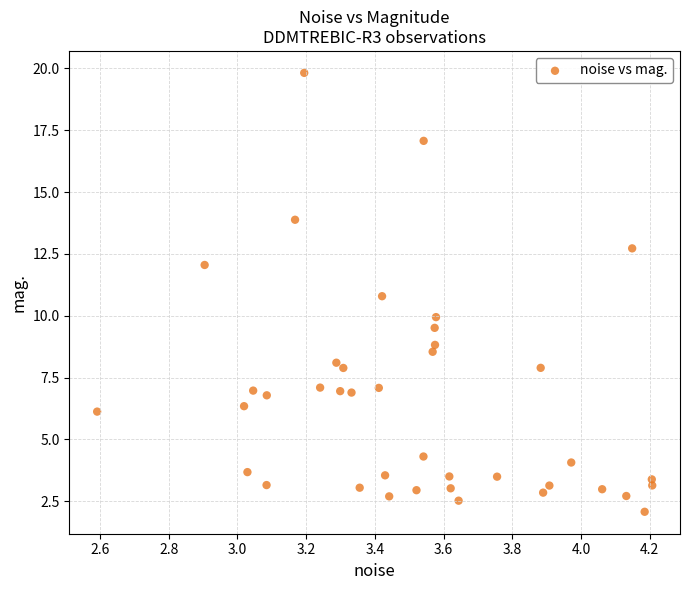

What is the range of Y values (max minus min)?

17.7